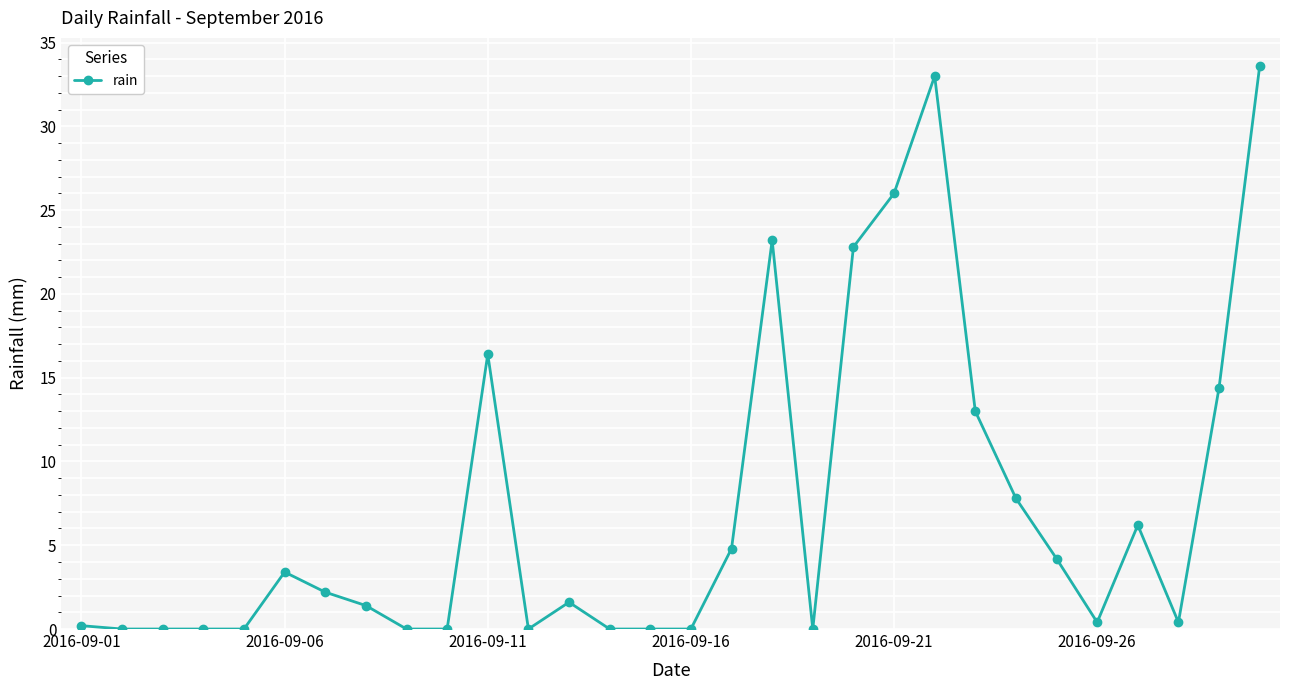

Reading right to left, list all the values displayed in this chart.

33.6	14.4	0.4	6.2	0.4	4.2	7.8	13.0	33.0	26.0	22.8	0.0	23.2	4.8	0.0	0.0	0.0	1.6	0.0	16.4	0.0	0.0	1.4	2.2	3.4	0.0	0.0	0.0	0.0	0.2